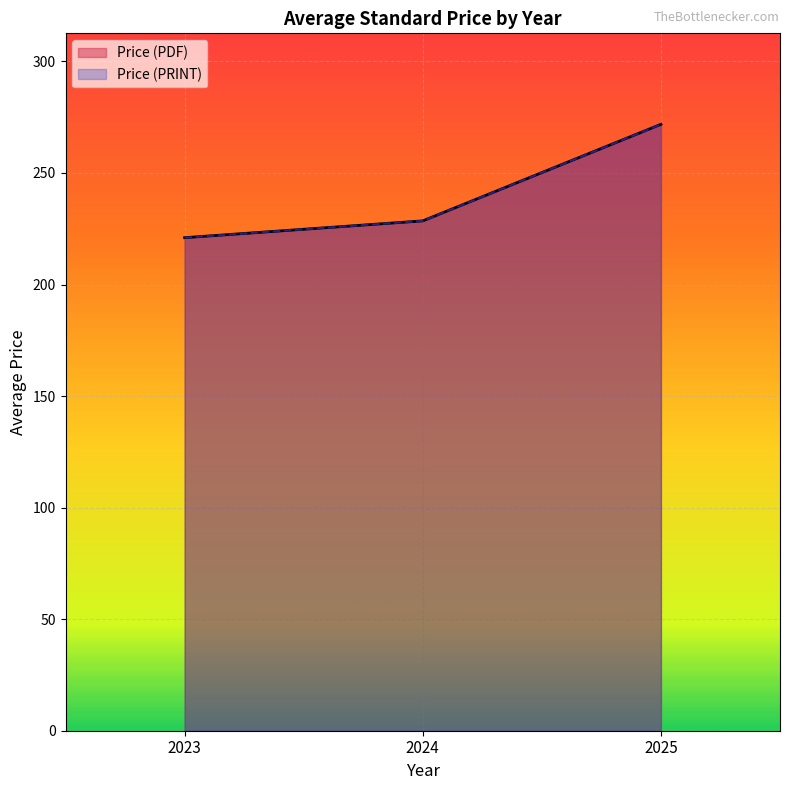

What are all the series names shown in the legend?

Price (PDF), Price (PRINT)